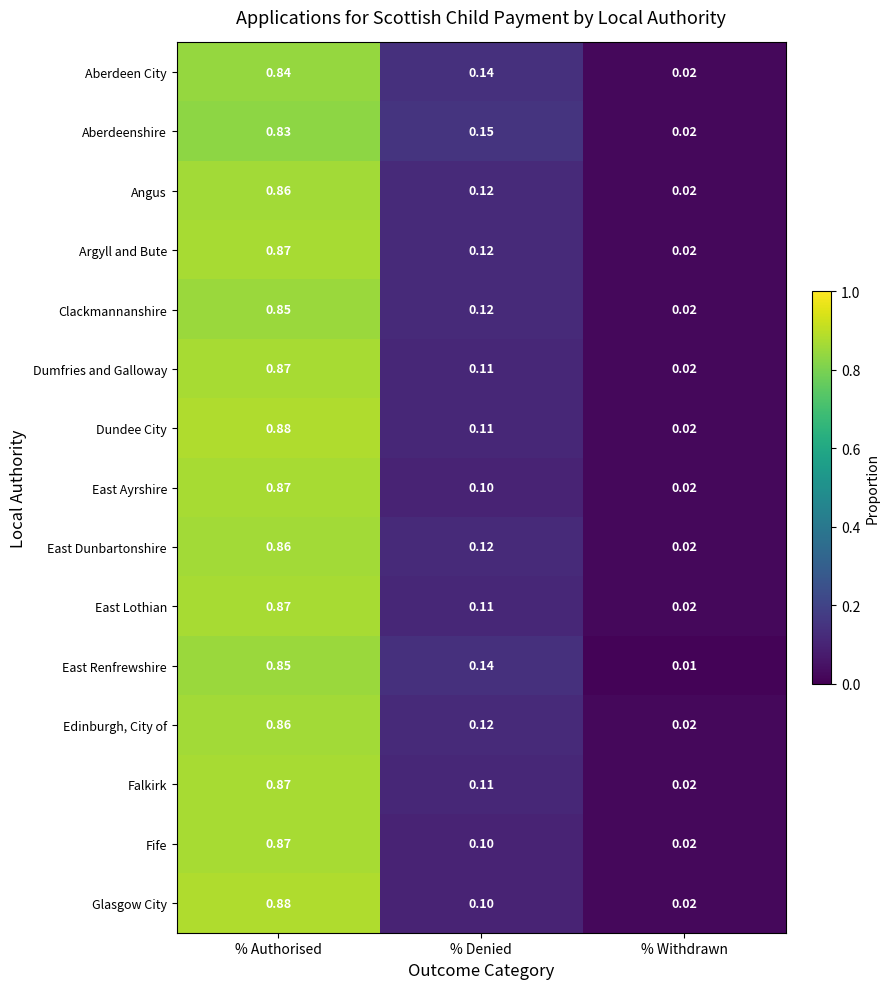

At which category is the sum across all series the highest?

% Authorised